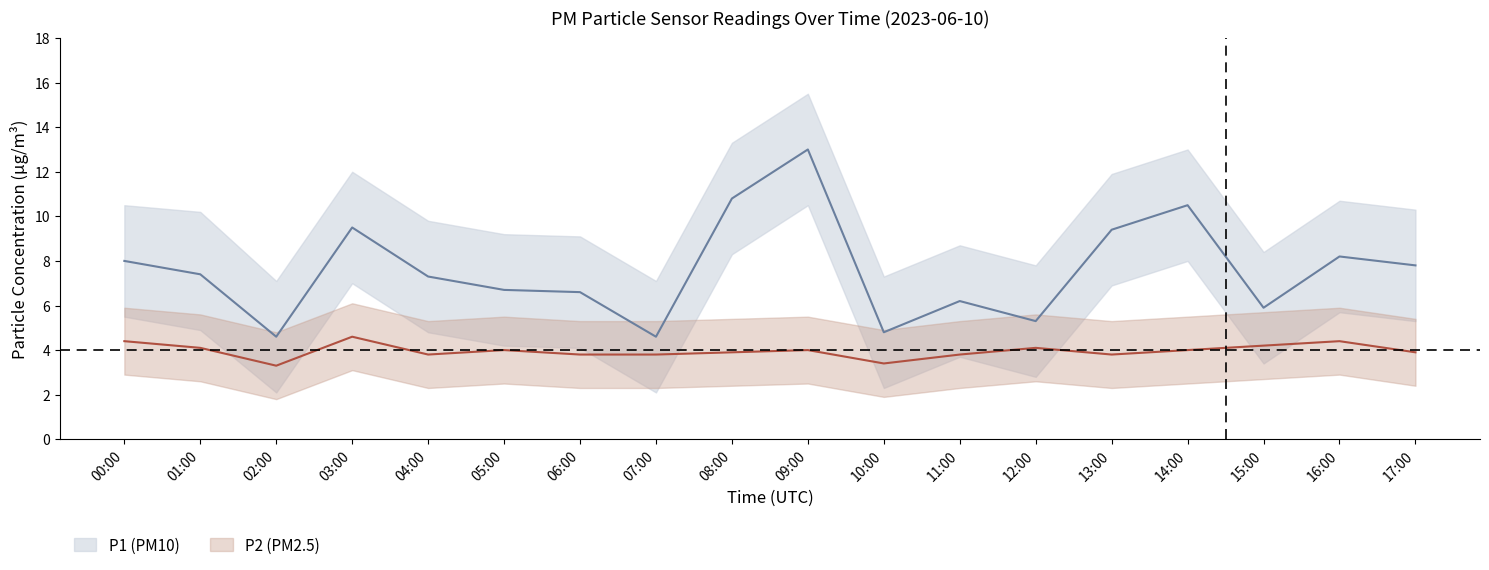

What is the difference between the maximum and second lowest values in the P1 series?

8.4